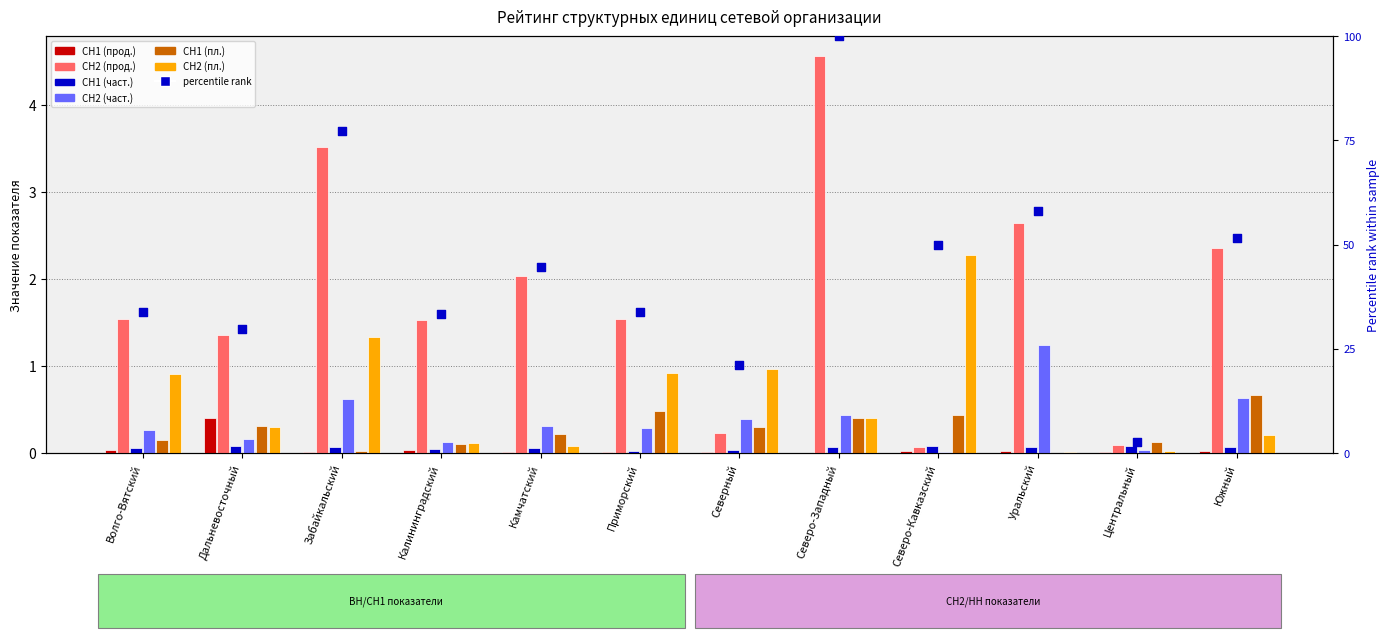

What is the total value across all series at Центральный?

0.4